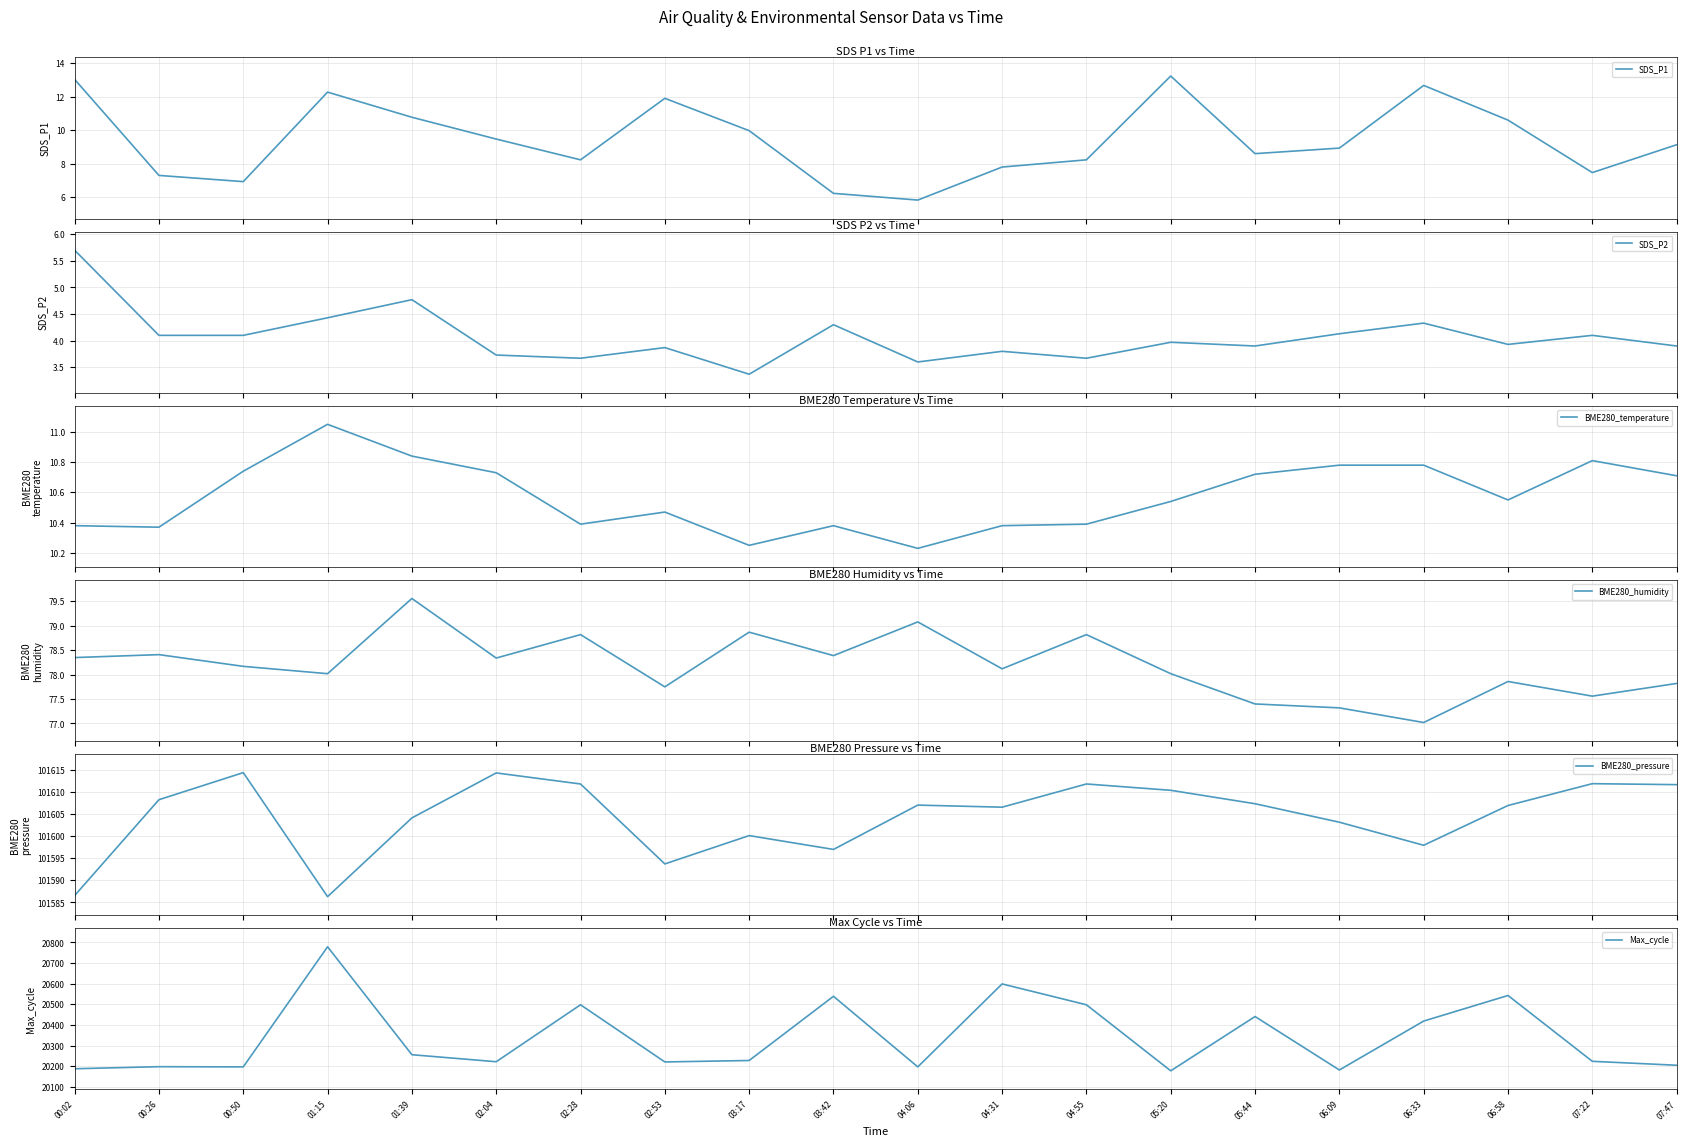

Reading left to right, transcribe all the data shown in this chart.

SDS_P1: 00:02=13.0	00:26=7.3	00:50=6.9	01:15=12.3	01:39=10.8	02:04=9.5	02:28=8.2	02:53=11.9	03:17=10.0	03:42=6.2	04:06=5.8	04:31=7.8	04:55=8.2	05:20=13.2	05:44=8.6	06:09=8.9	06:33=12.7	06:58=10.6	07:22=7.5	07:47=9.1
SDS_P2: 00:02=5.7	00:26=4.1	00:50=4.1	01:15=4.4	01:39=4.8	02:04=3.7	02:28=3.7	02:53=3.9	03:17=3.4	03:42=4.3	04:06=3.6	04:31=3.8	04:55=3.7	05:20=4.0	05:44=3.9	06:09=4.1	06:33=4.3	06:58=3.9	07:22=4.1	07:47=3.9
BME280_temperature: 00:02=10.4	00:26=10.4	00:50=10.7	01:15=11.1	01:39=10.8	02:04=10.7	02:28=10.4	02:53=10.5	03:17=10.2	03:42=10.4	04:06=10.2	04:31=10.4	04:55=10.4	05:20=10.5	05:44=10.7	06:09=10.8	06:33=10.8	06:58=10.6	07:22=10.8	07:47=10.7
BME280_humidity: 00:02=78.3	00:26=78.4	00:50=78.2	01:15=78.0	01:39=79.6	02:04=78.3	02:28=78.8	02:53=77.8	03:17=78.9	03:42=78.4	04:06=79.1	04:31=78.1	04:55=78.8	05:20=78.0	05:44=77.4	06:09=77.3	06:33=77.0	06:58=77.9	07:22=77.6	07:47=77.8
BME280_pressure: 00:02=101586.6	00:26=101608.2	00:50=101614.4	01:15=101586.3	01:39=101604.1	02:04=101614.3	02:28=101611.8	02:53=101593.7	03:17=101600.1	03:42=101597.0	04:06=101607.0	04:31=101606.6	04:55=101611.8	05:20=101610.4	05:44=101607.3	06:09=101603.2	06:33=101597.9	06:58=101606.9	07:22=101611.9	07:47=101611.7
Max_cycle: 00:02=20188.0	00:26=20198.0	00:50=20197.0	01:15=20779.0	01:39=20256.0	02:04=20222.0	02:28=20498.0	02:53=20221.0	03:17=20228.0	03:42=20539.0	04:06=20197.0	04:31=20599.0	04:55=20498.0	05:20=20178.0	05:44=20441.0	06:09=20182.0	06:33=20419.0	06:58=20543.0	07:22=20224.0	07:47=20205.0